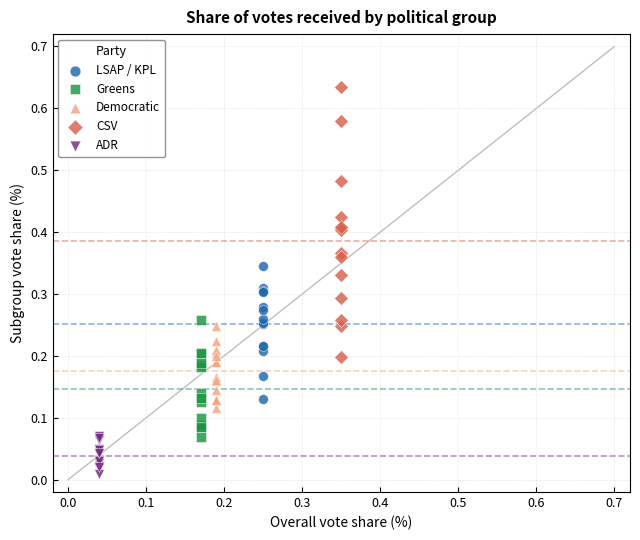

Which series reaches the maximum Y coordinate?

CSV